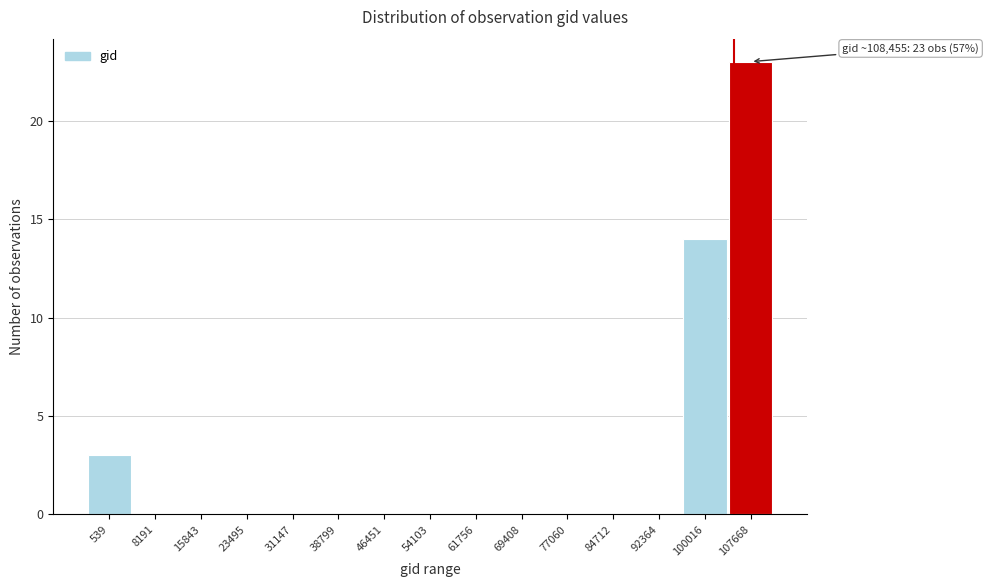

Reading left to right, list all the values displayed in this chart.

539=3	8191=0	15843=0	23495=0	31147=0	38799=0	46451=0	54103=0	61756=0	69408=0	77060=0	84712=0	92364=0	100016=14	107668=23